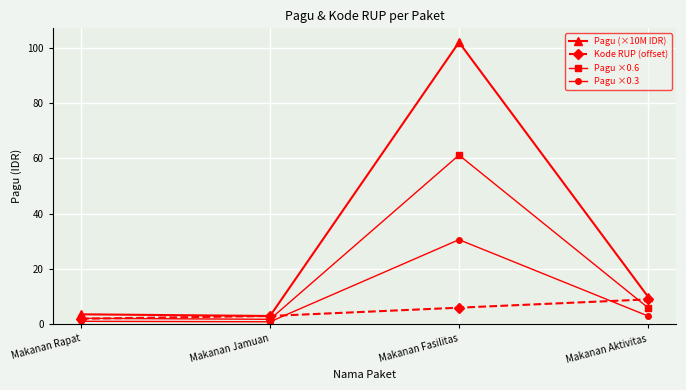

At which label is Pagu ×0.6 closest to 31?

Makanan Aktivitas